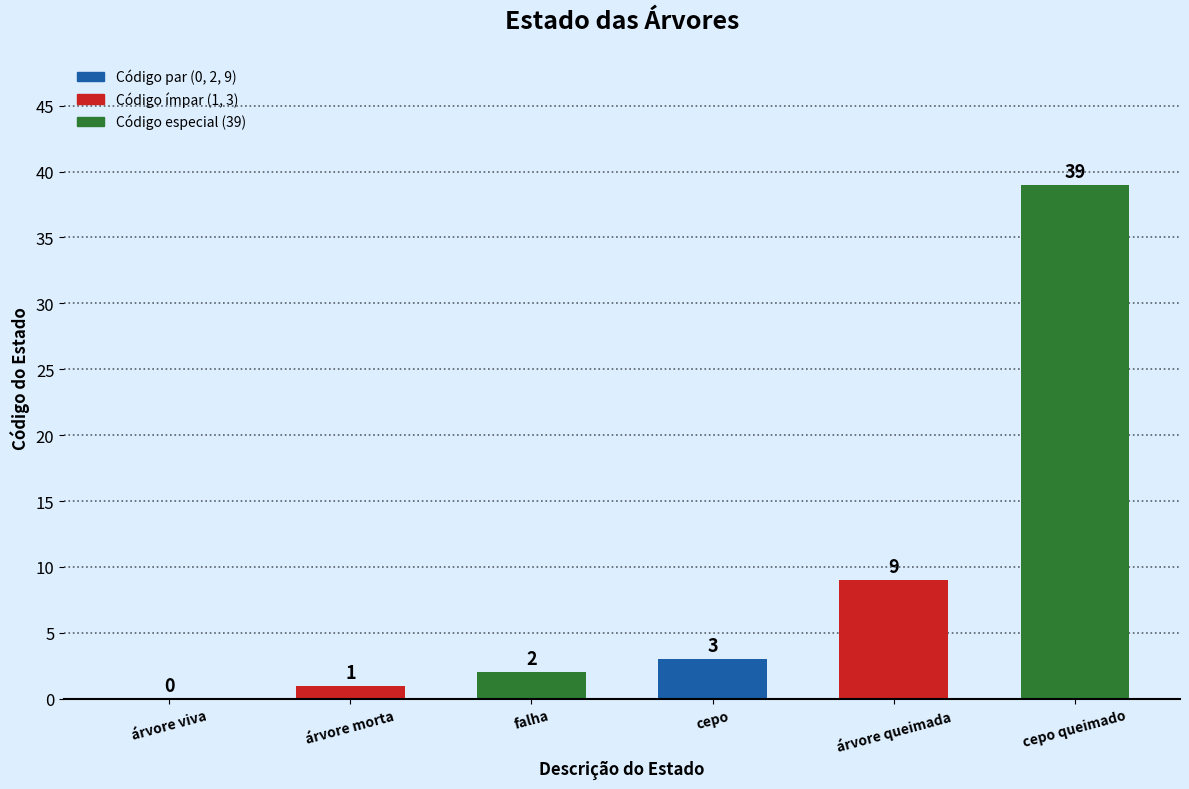

At which category does the chart reach its peak across all series?

cepo queimado